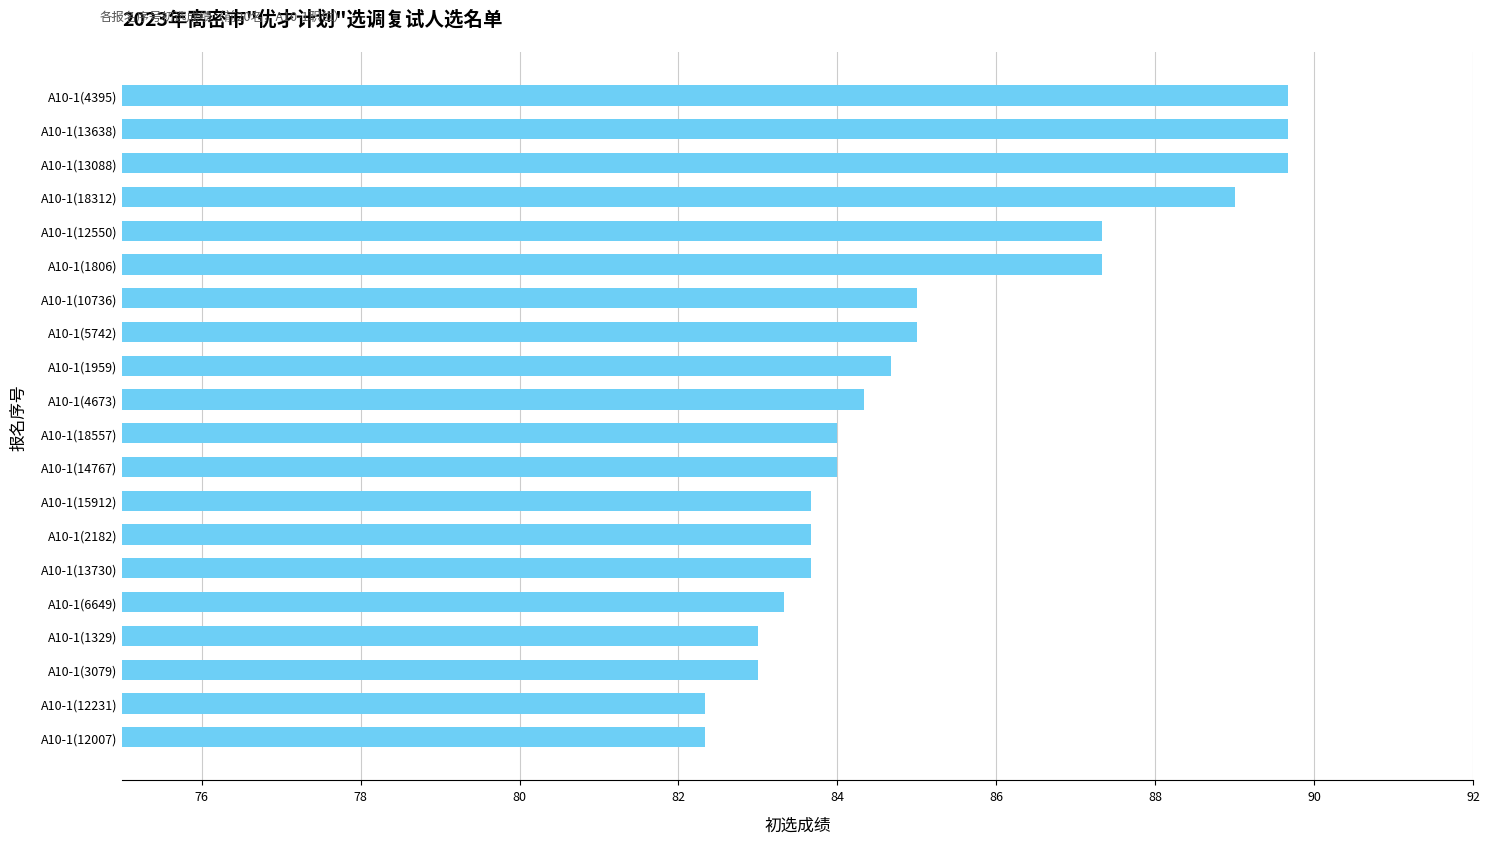

The chart shows a value of 129.5 at A10-1(4673). True or false?

False